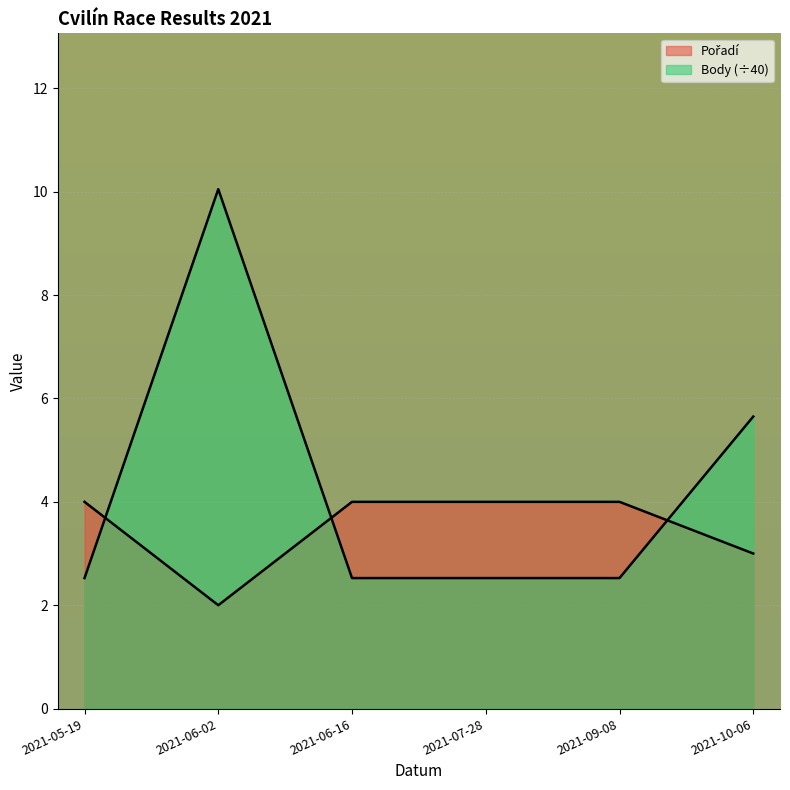

At which category does Body reach its first local peak?

2021-06-02